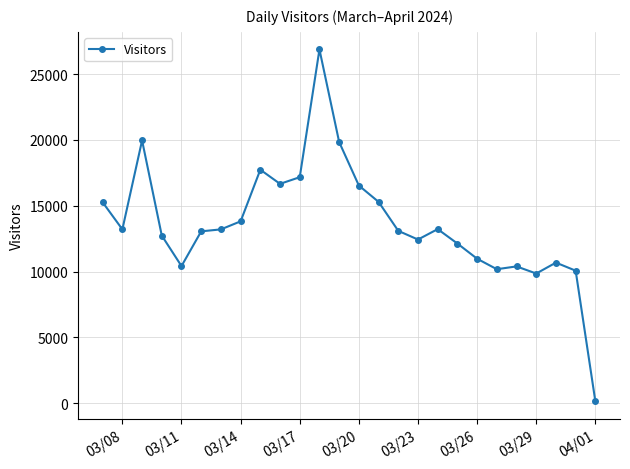

Is this an area chart (filled region under the line)?

No